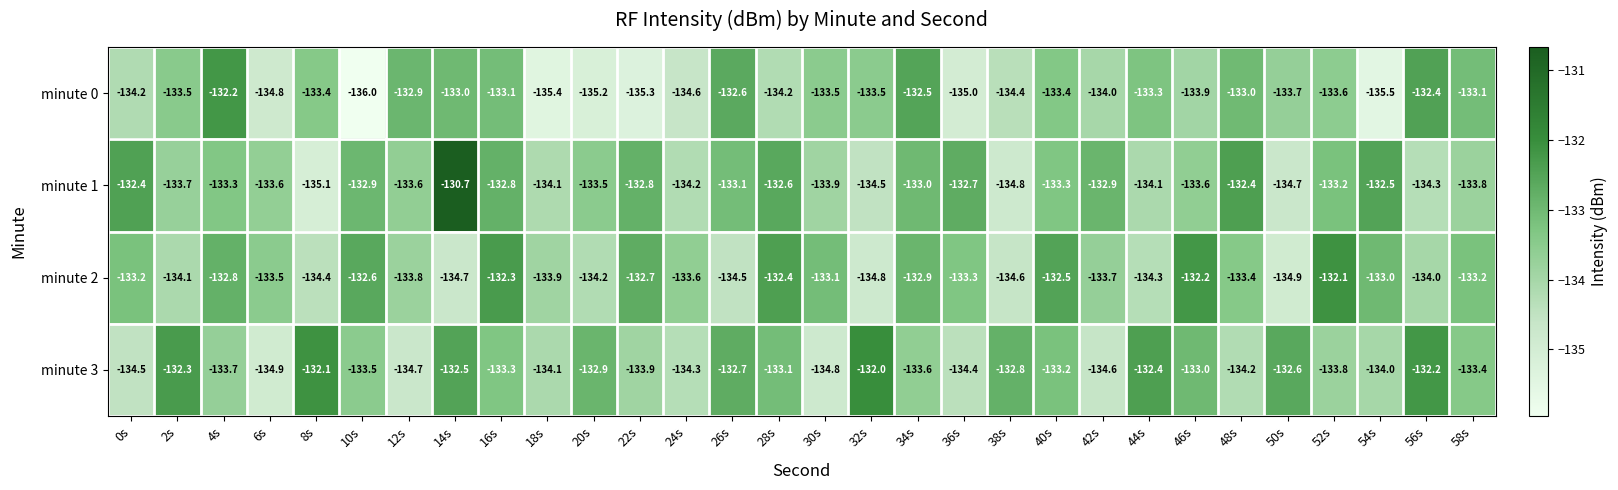

What is the smallest value displayed?

-136.0